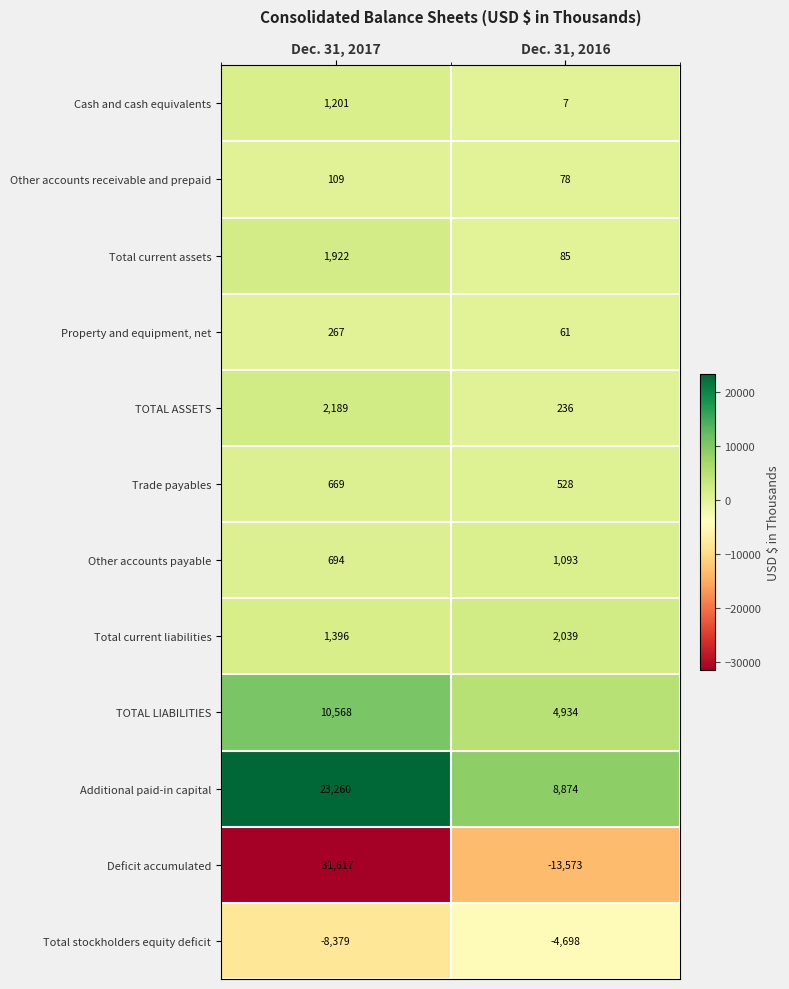

Rank the series at Dec. 31, 2017 from highest to lowest value.

Additional paid-in capital, TOTAL LIABILITIES, TOTAL ASSETS, Total current assets, Total current liabilities, Cash and cash equivalents, Other accounts payable, Trade payables, Property and equipment, net, Other accounts receivable and prepaid, Total stockholders equity deficit, Deficit accumulated